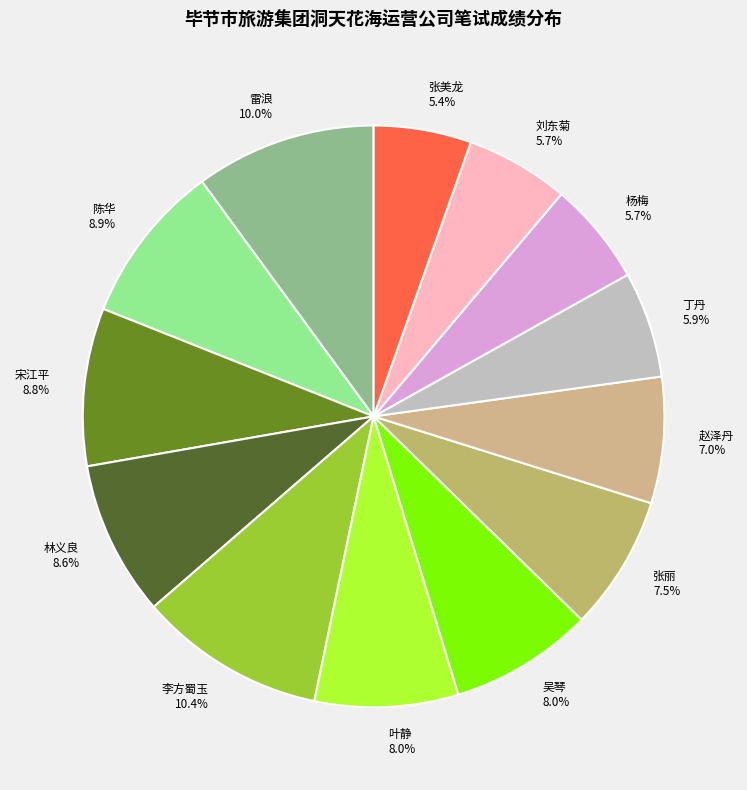

What is the ratio of the value at 林义良 to the value at 陈华?

1.0